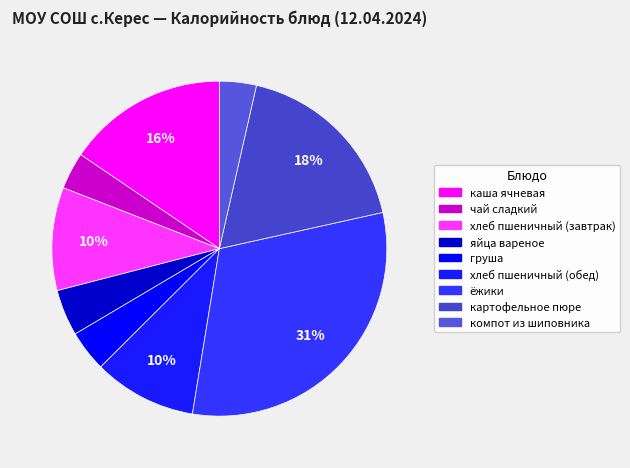

To the nearest percent, what is the combined percentage of ёжики and чай сладкий?

35%